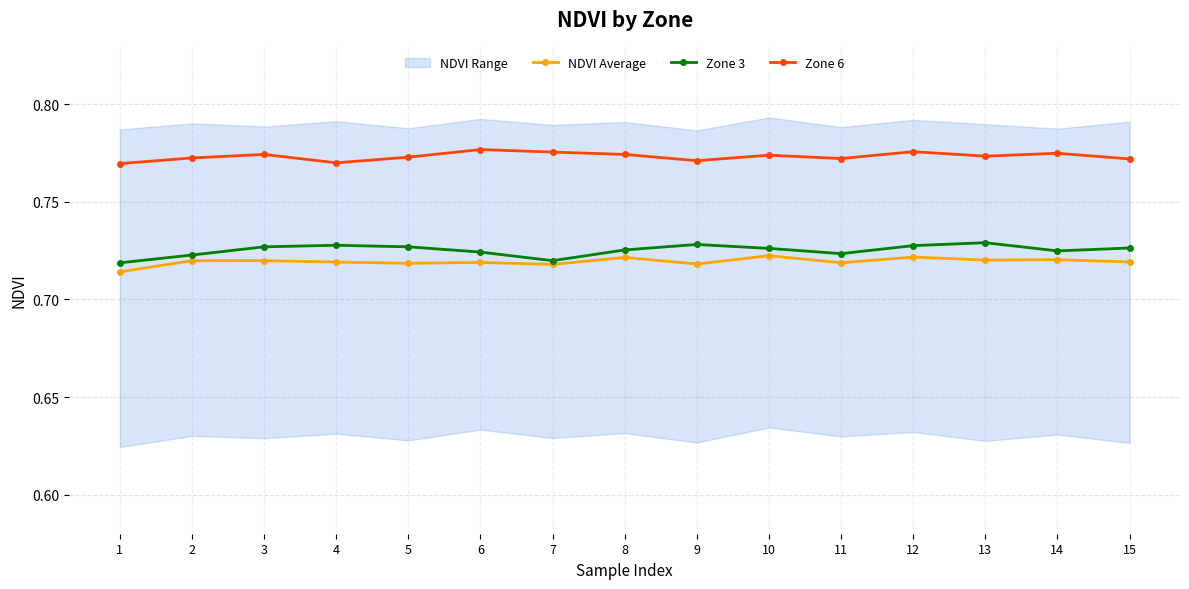

True or false: NDVI Average and Zone 3 intersect in this chart.

False